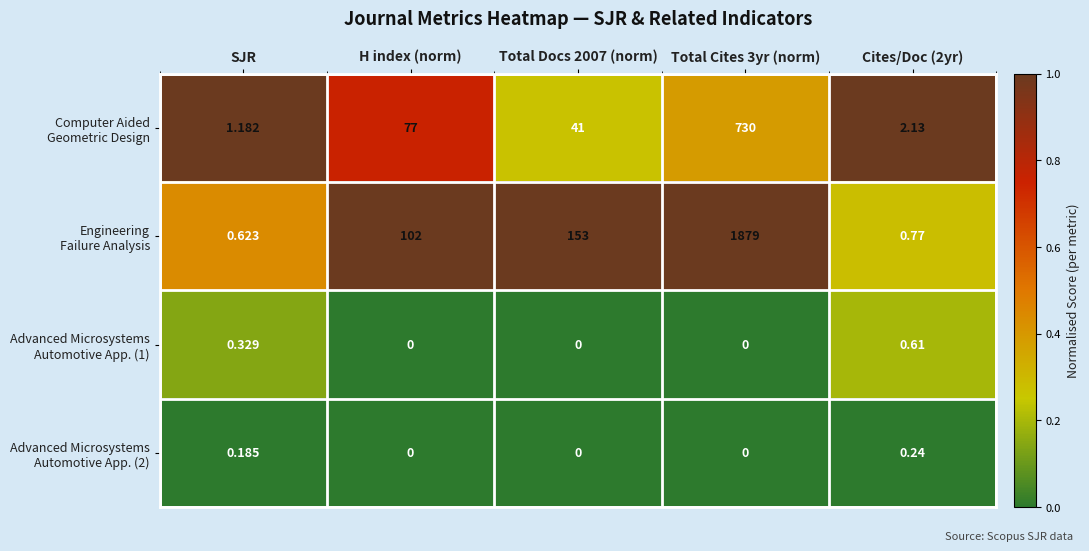

Rank the series at Total Cites 3yr (norm) from highest to lowest value.

Engineering Failure Analysis, Computer Aided Geometric Design, Advanced Microsystems Automotive App. (1), Advanced Microsystems Automotive App. (2)